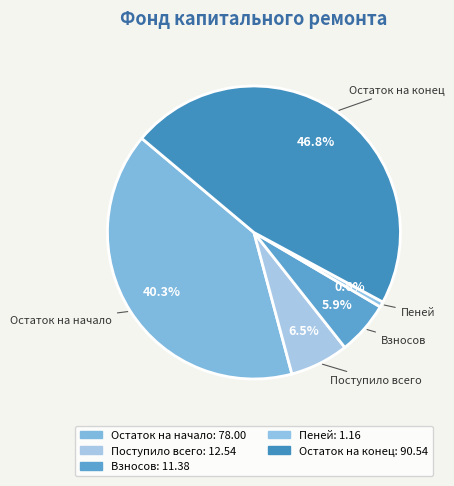

Count the number of slices in the pie.

5